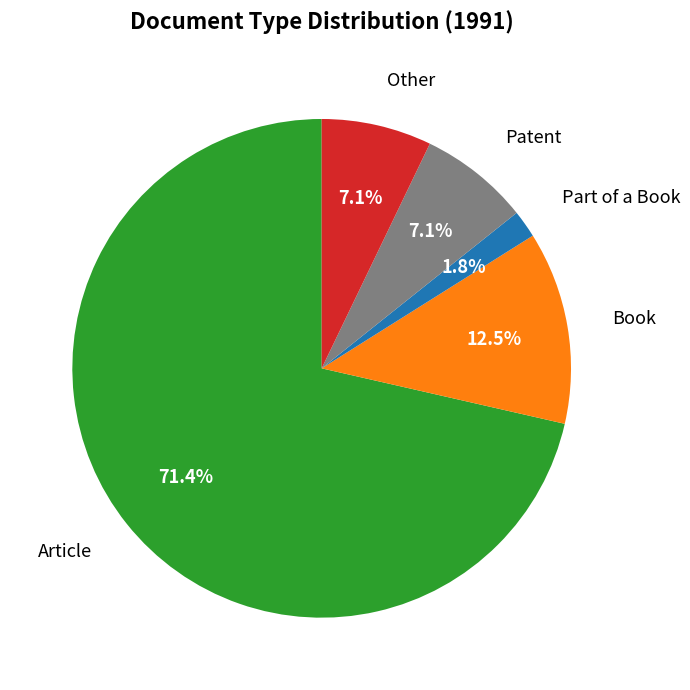

How many segments does this pie chart have?

5